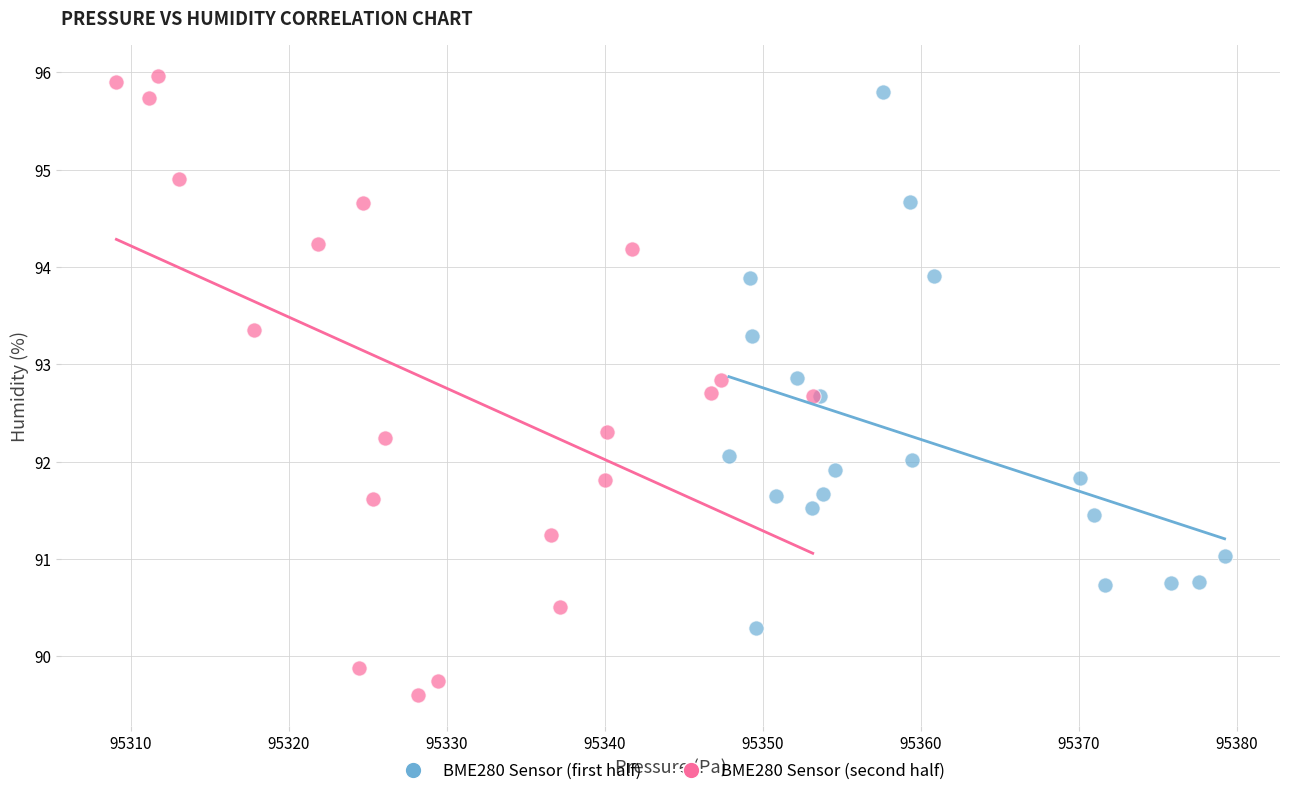

What are all the series names shown in the legend?

BME280 Sensor (first half), BME280 Sensor (second half)